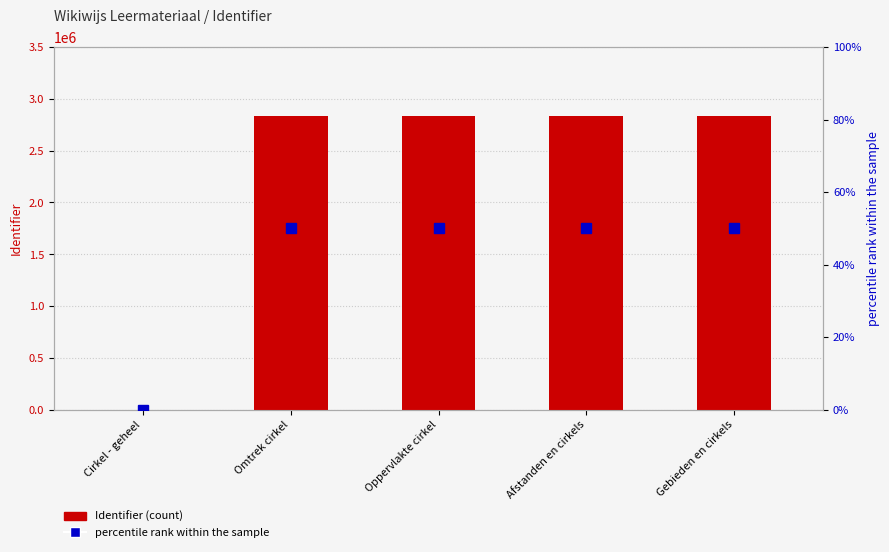

Is it true that the value at Afstanden en cirkels is 4170510?

False